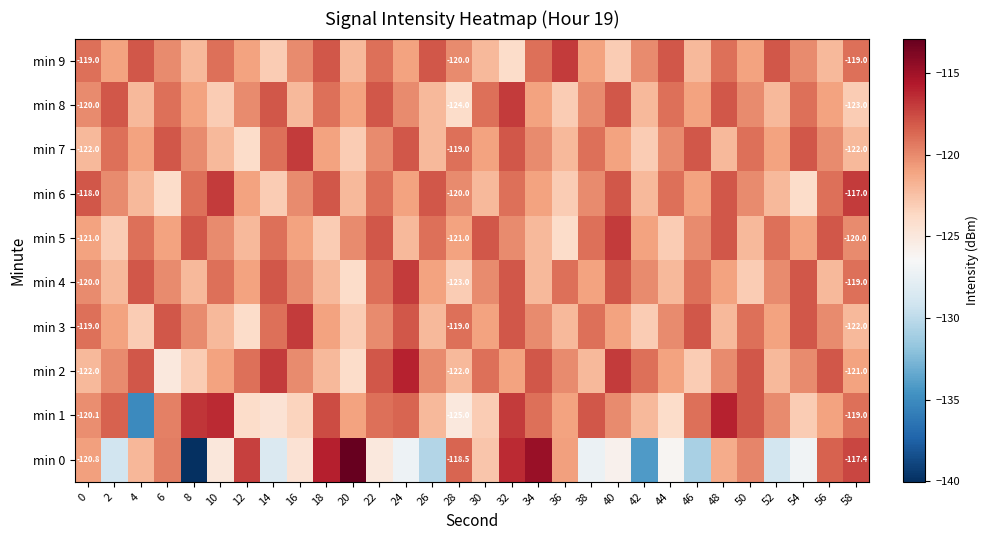

At which category does the chart reach its peak across all series?

20